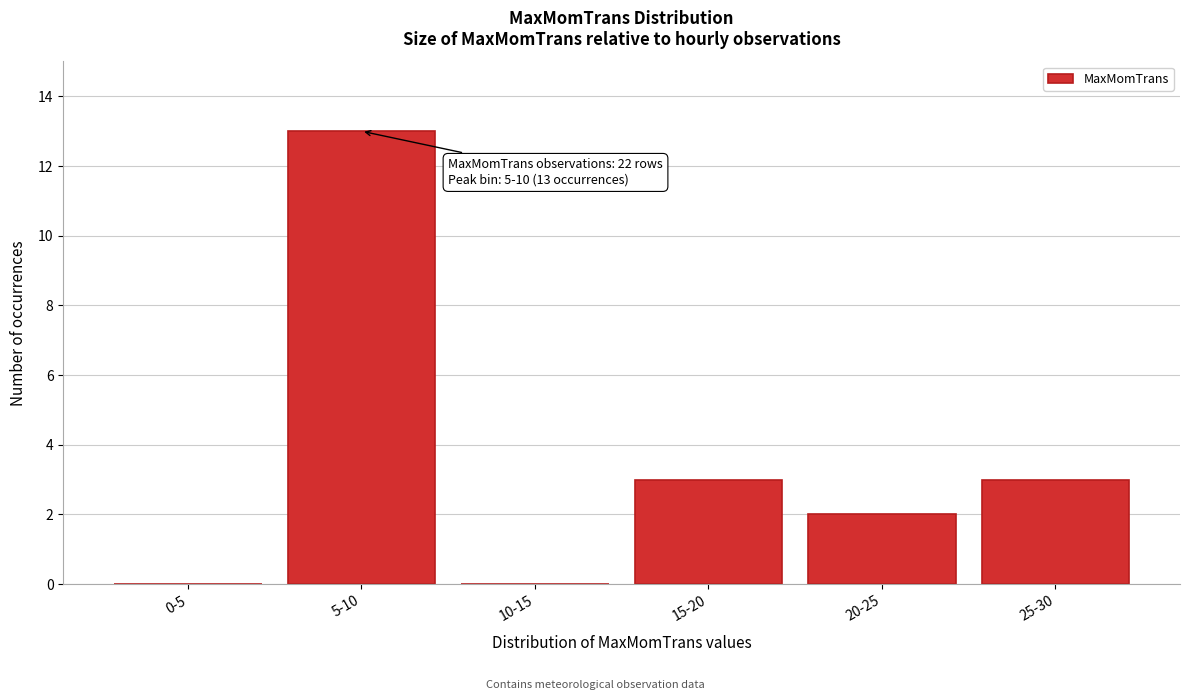

Reading right to left, extract all data points from this chart.

25-30=3	20-25=2	15-20=3	10-15=0	5-10=13	0-5=0